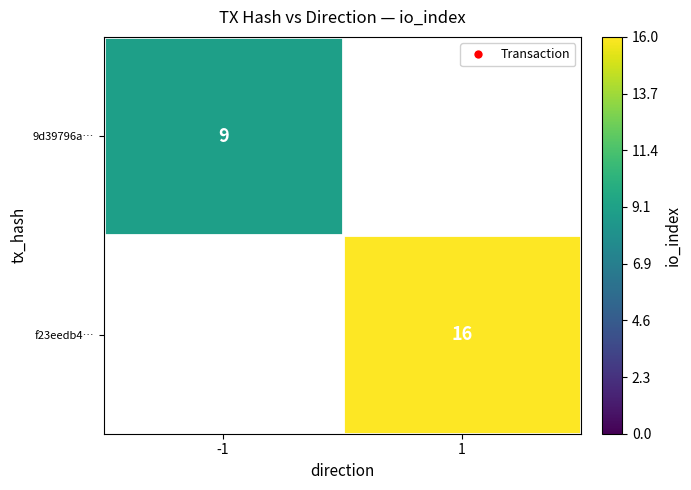

Between 1 and -1, which is larger?

-1